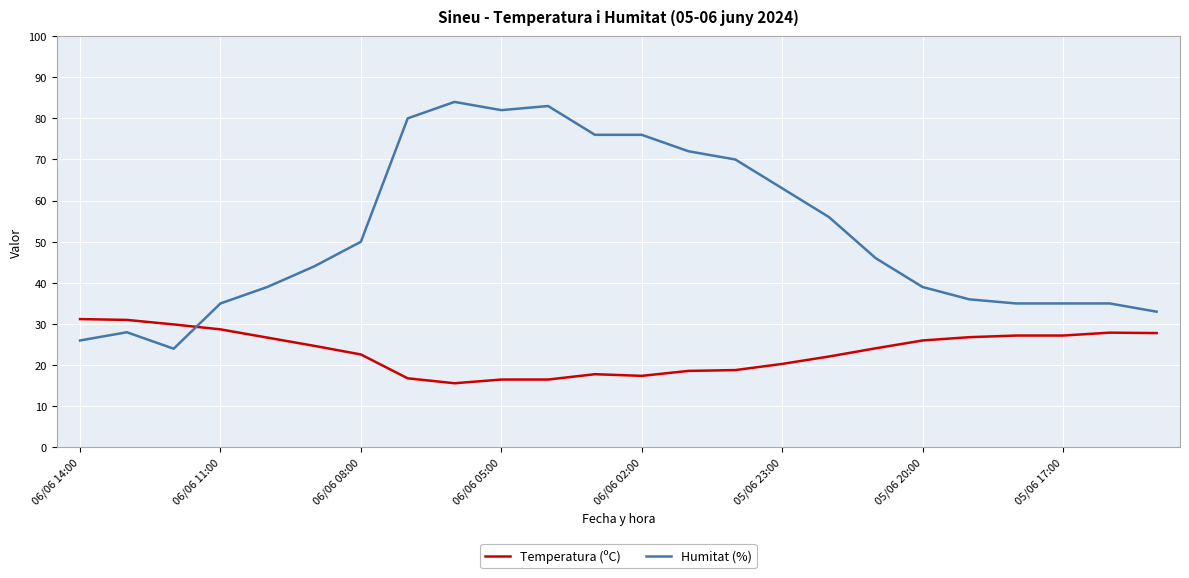

Rank the series by their maximum value, from lowest to highest.

Temperatura (ºC), Humitat (%)